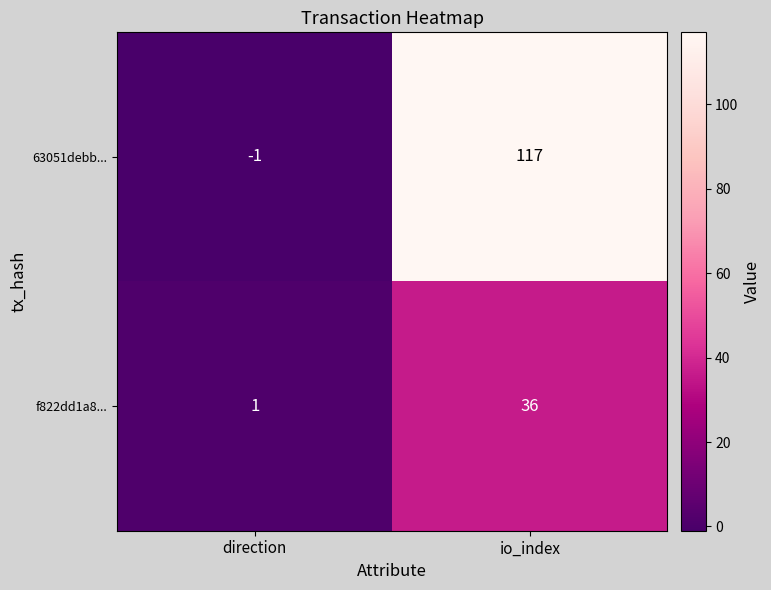

Which series has the widest spread of values?

63051debb...